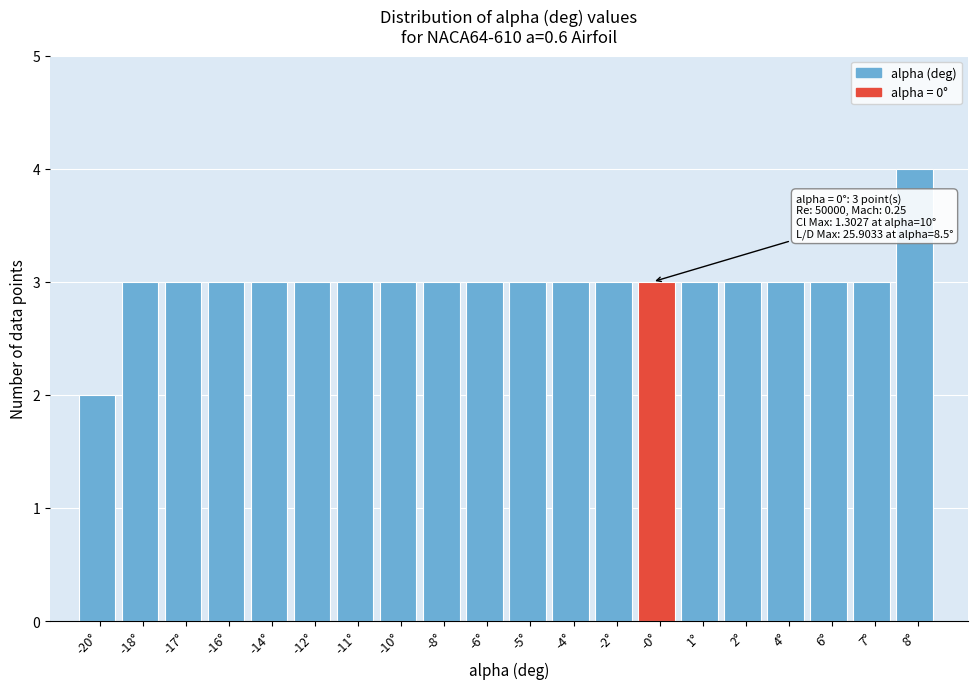

Reading left to right, transcribe all the data shown in this chart.

-20°=2	-18°=3	-17°=3	-16°=3	-14°=3	-12°=3	-11°=3	-10°=3	-8°=3	-6°=3	-5°=3	-4°=3	-2°=3	-0°=3	1°=3	2°=3	4°=3	6°=3	7°=3	8°=4